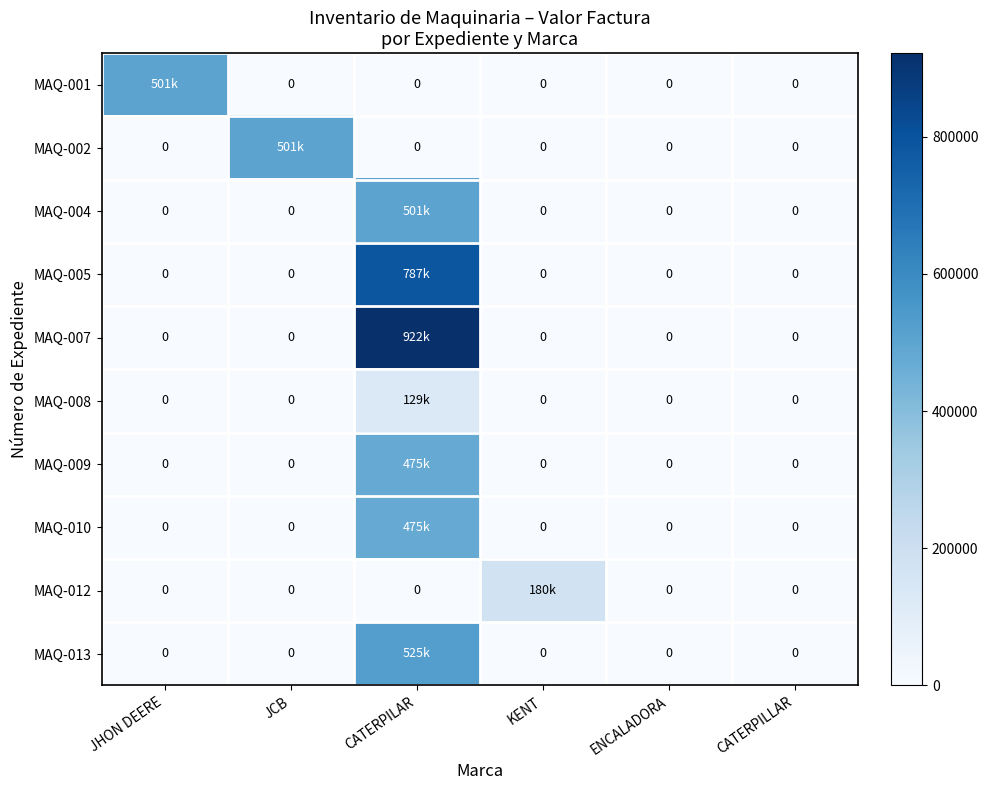

Is the value of MAQ-009 at ENCALADORA greater than the value of MAQ-001 at KENT?

No